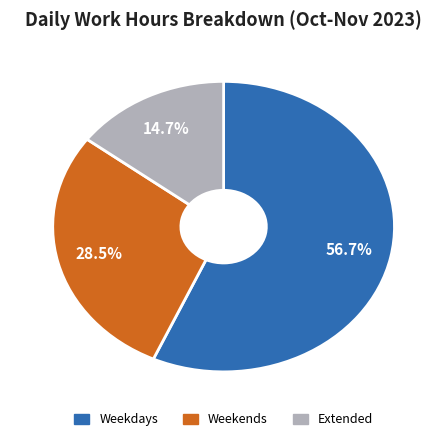

How many segments does this pie chart have?

3